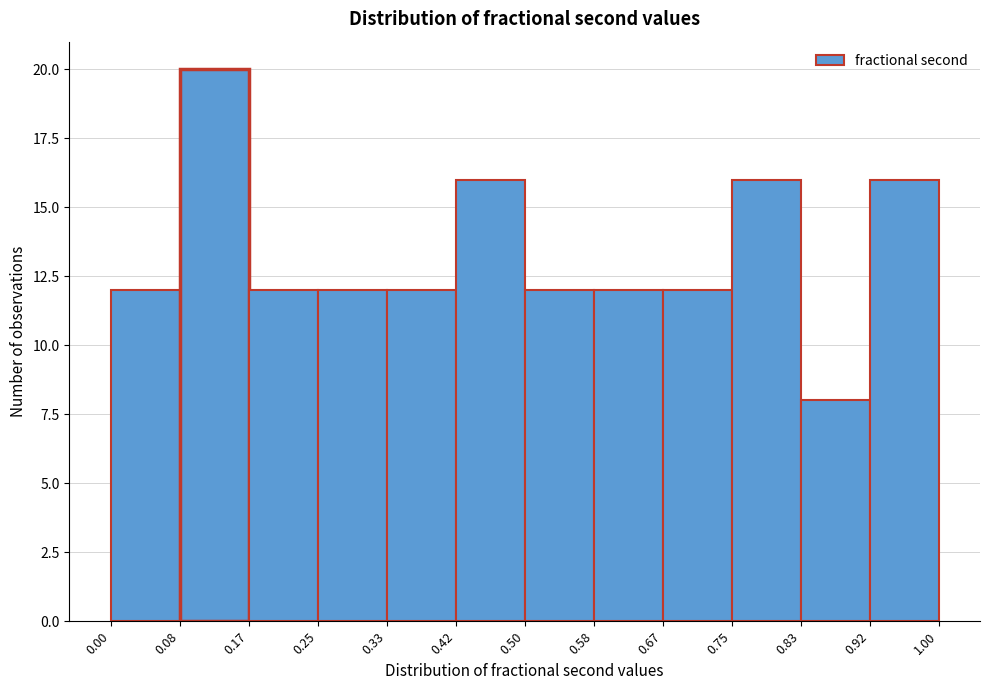

Reading left to right, list every bar in this chart as the range it spans on the x-axis followed by its height. The values are not printed on the chart, so give them approximately, as read against the axis.

0.00 to 0.08: 12
0.08 to 0.17: 20
0.17 to 0.25: 12
0.25 to 0.33: 12
0.33 to 0.42: 12
0.42 to 0.50: 16
0.50 to 0.58: 12
0.58 to 0.67: 12
0.67 to 0.75: 12
0.75 to 0.83: 16
0.83 to 0.92: 8
0.92 to 1.00: 16